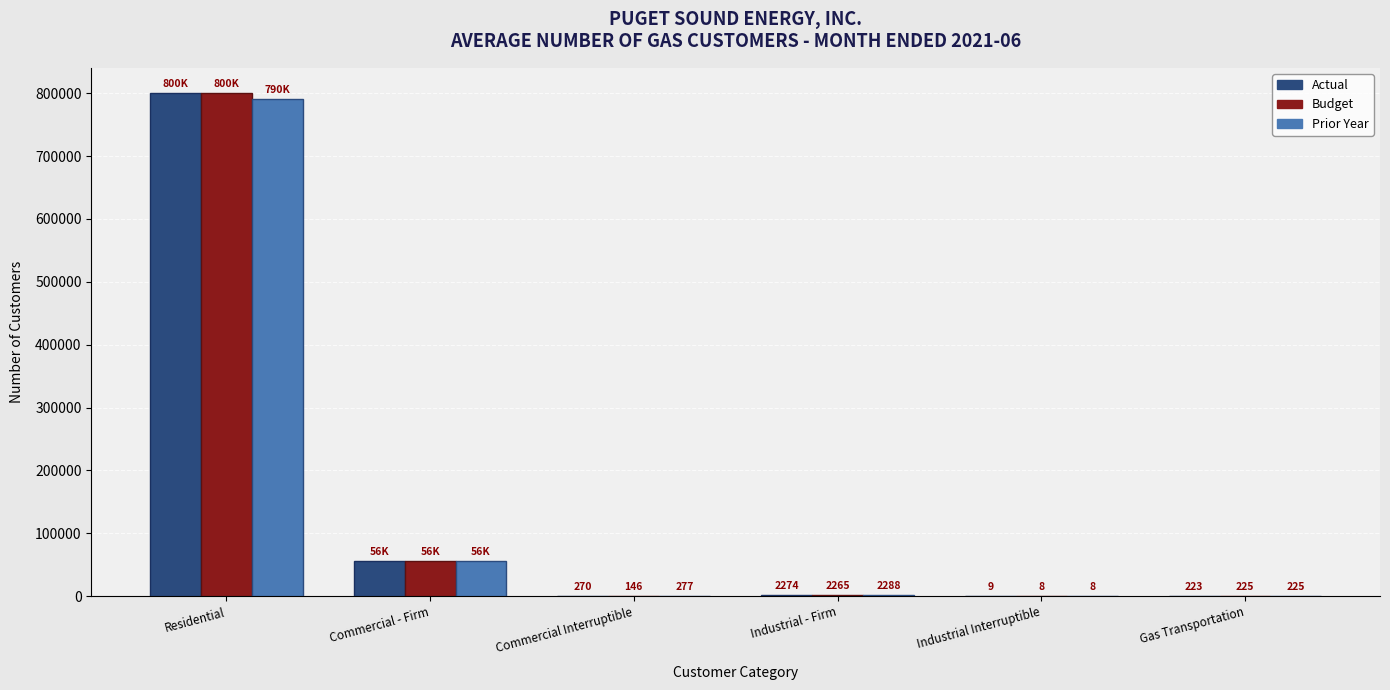

What is the sum of the Prior Year values at Residential and Commercial - Firm?

846636